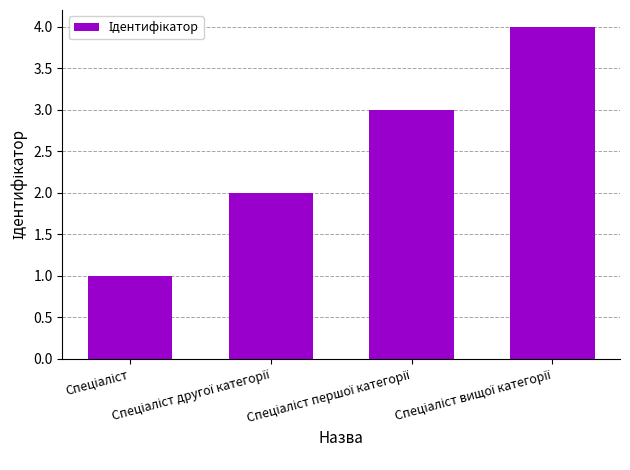

What is the maximum value shown in the chart?

4